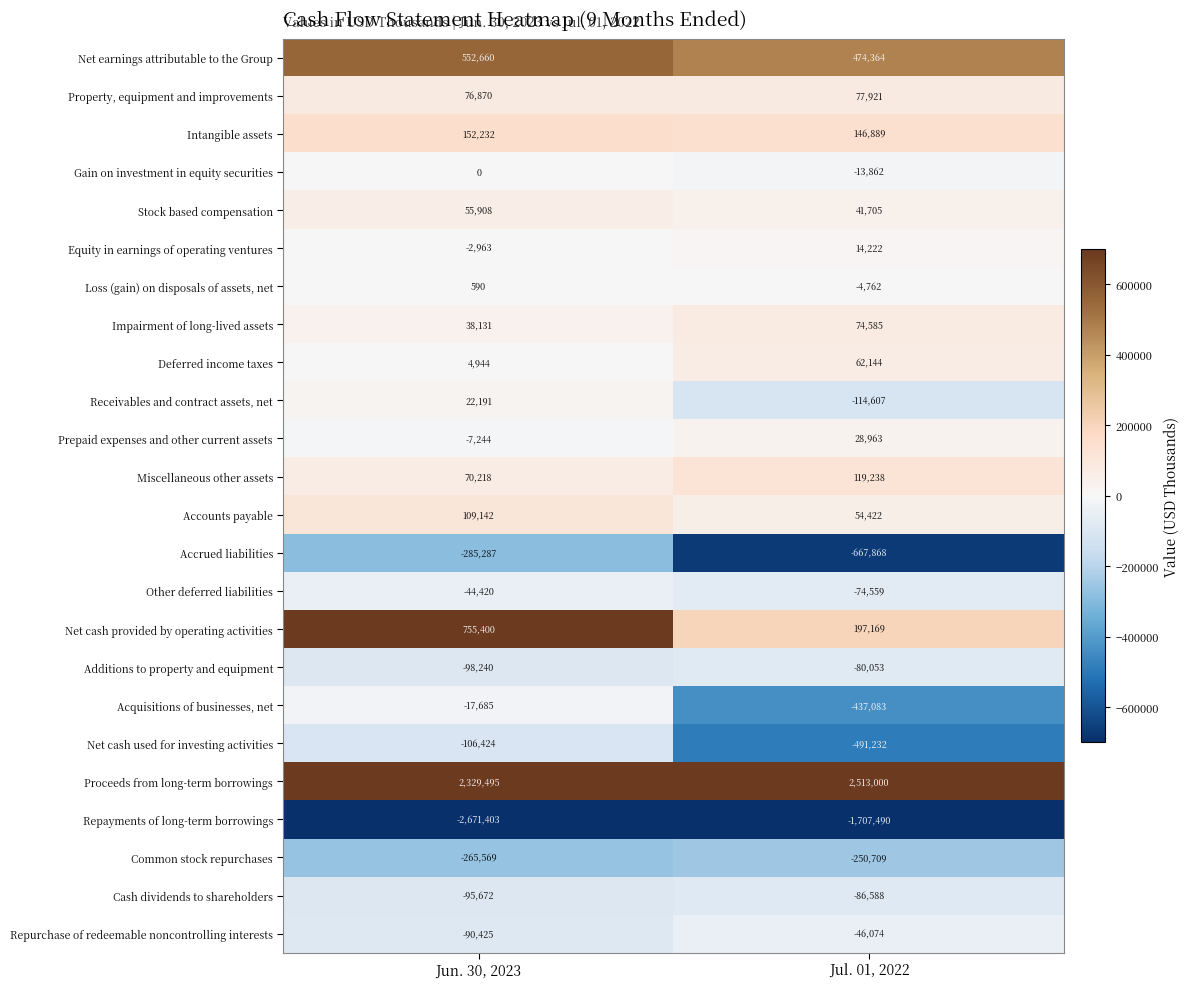

What is the highest value of the Property, equipment and improvements series?

77921